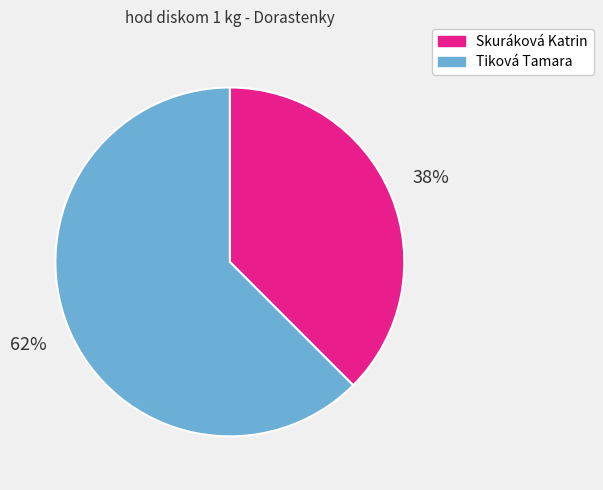

Do Tiková Tamara and Skuráková Katrin together represent more than half of the pie?

Yes